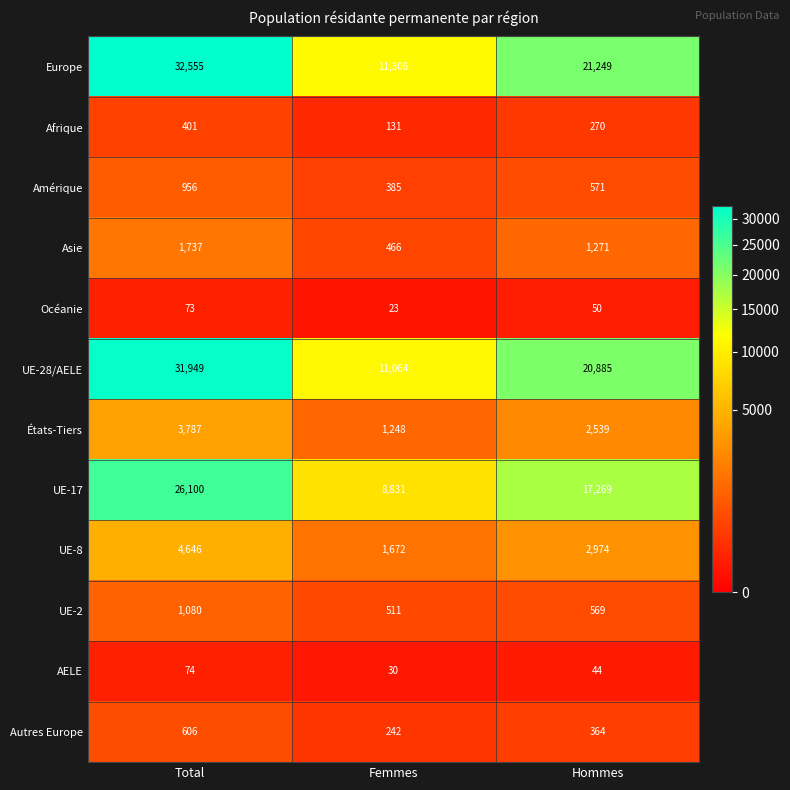

Rank the categories by UE-28/AELE value from highest to lowest.

Total, Hommes, Femmes